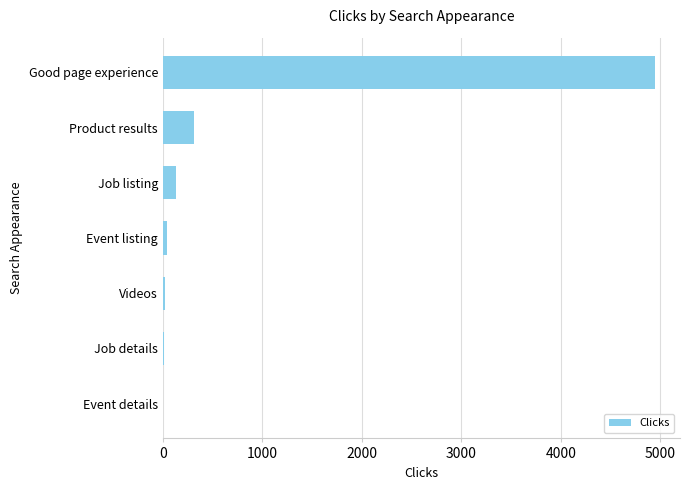

What is the change in value from Job listing to Product results?

+176